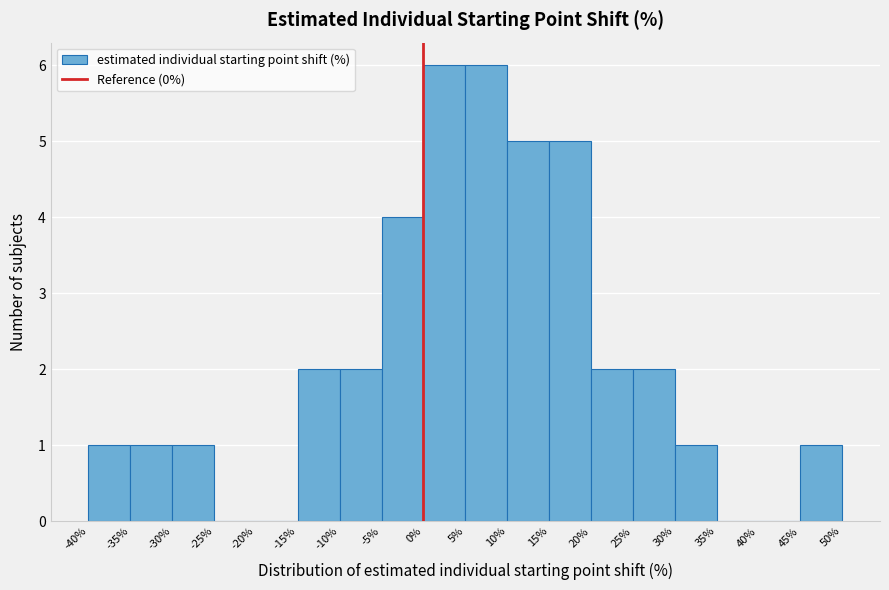

Reading left to right, list every bar in this chart as the range it spans on the x-axis followed by its height. The values are not printed on the chart, so give them approximately, as read against the axis.

-40% to -35%: 1
-35% to -30%: 1
-30% to -25%: 1
-25% to -20%: 0
-20% to -15%: 0
-15% to -10%: 2
-10% to -5%: 2
-5% to 0%: 4
0% to 5%: 6
5% to 10%: 6
10% to 15%: 5
15% to 20%: 5
20% to 25%: 2
25% to 30%: 2
30% to 35%: 1
35% to 40%: 0
40% to 45%: 0
45% to 50%: 1